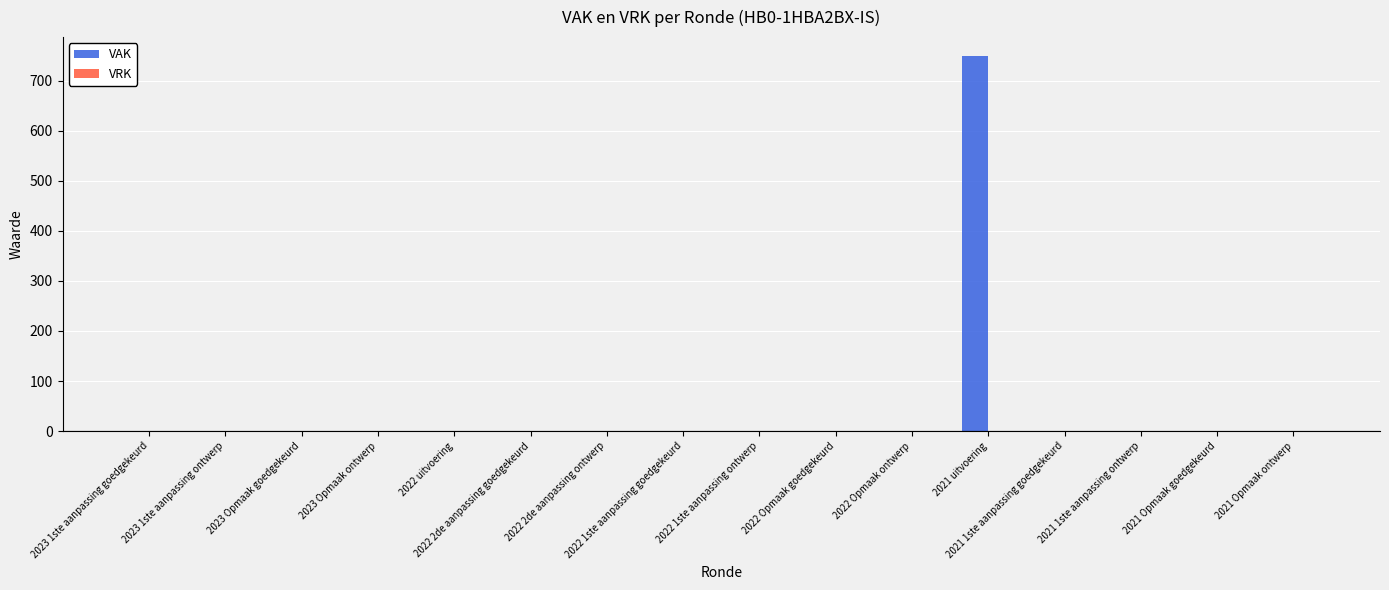

What is the greatest value displayed?

750